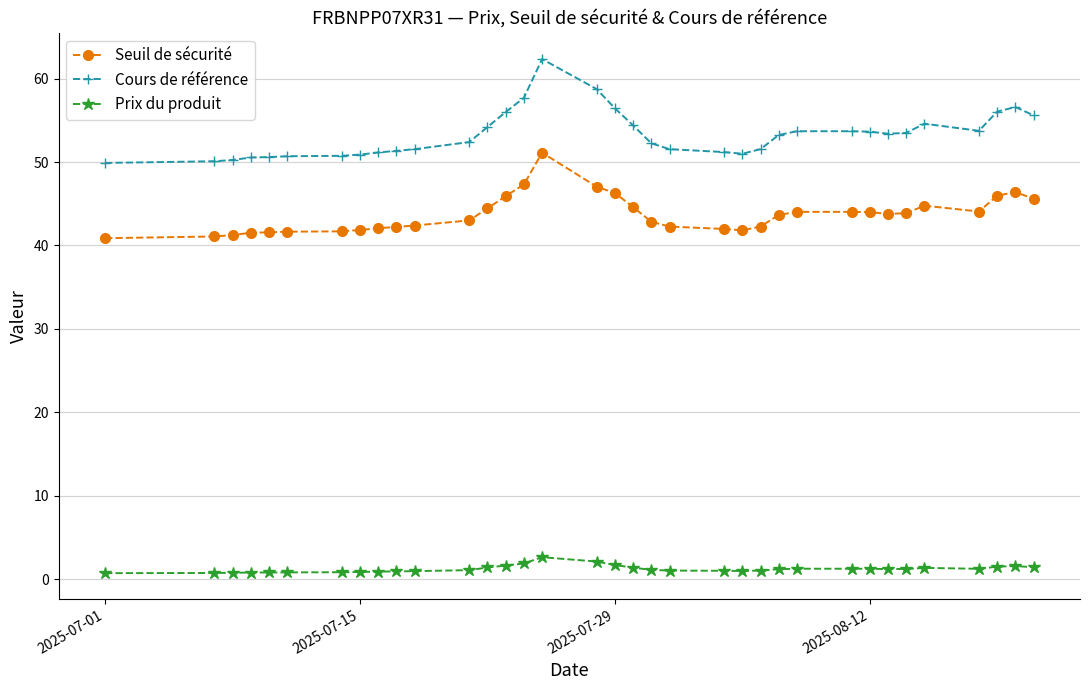

What is the maximum value for Cours de référence?

62.4